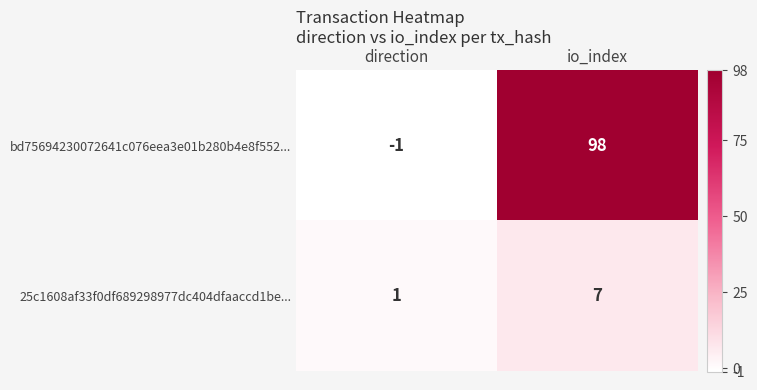

Reading left to right, list all the values displayed in this chart.

bd75694230072641c076eea3e01b280b4e8f552...: -1	98
25c1608af33f0df689298977dc404dfaaccd1be...: 1	7